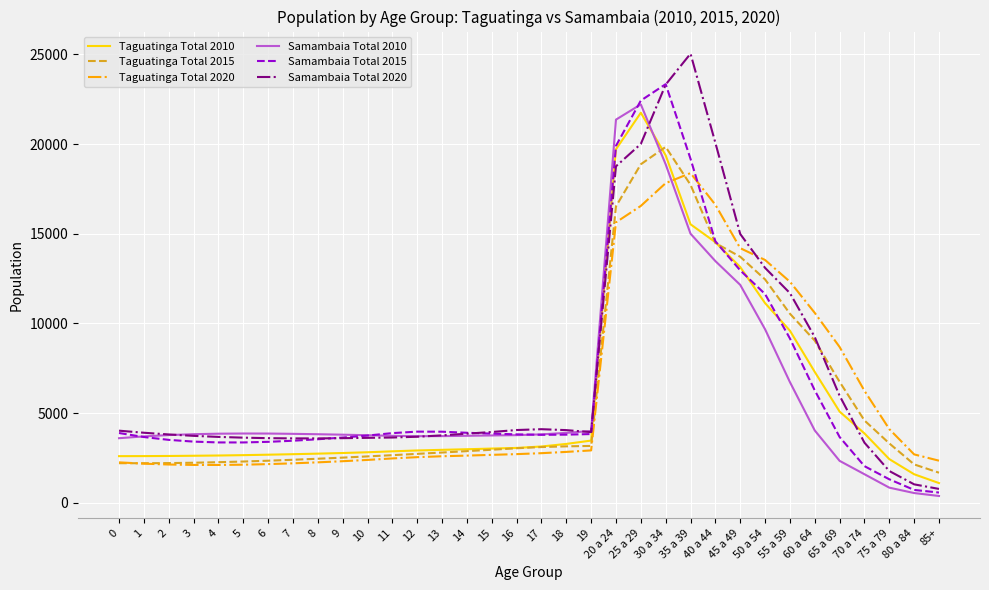

What are all the series names shown in the legend?

Taguatinga Total 2010, Taguatinga Total 2015, Taguatinga Total 2020, Samambaia Total 2010, Samambaia Total 2015, Samambaia Total 2020